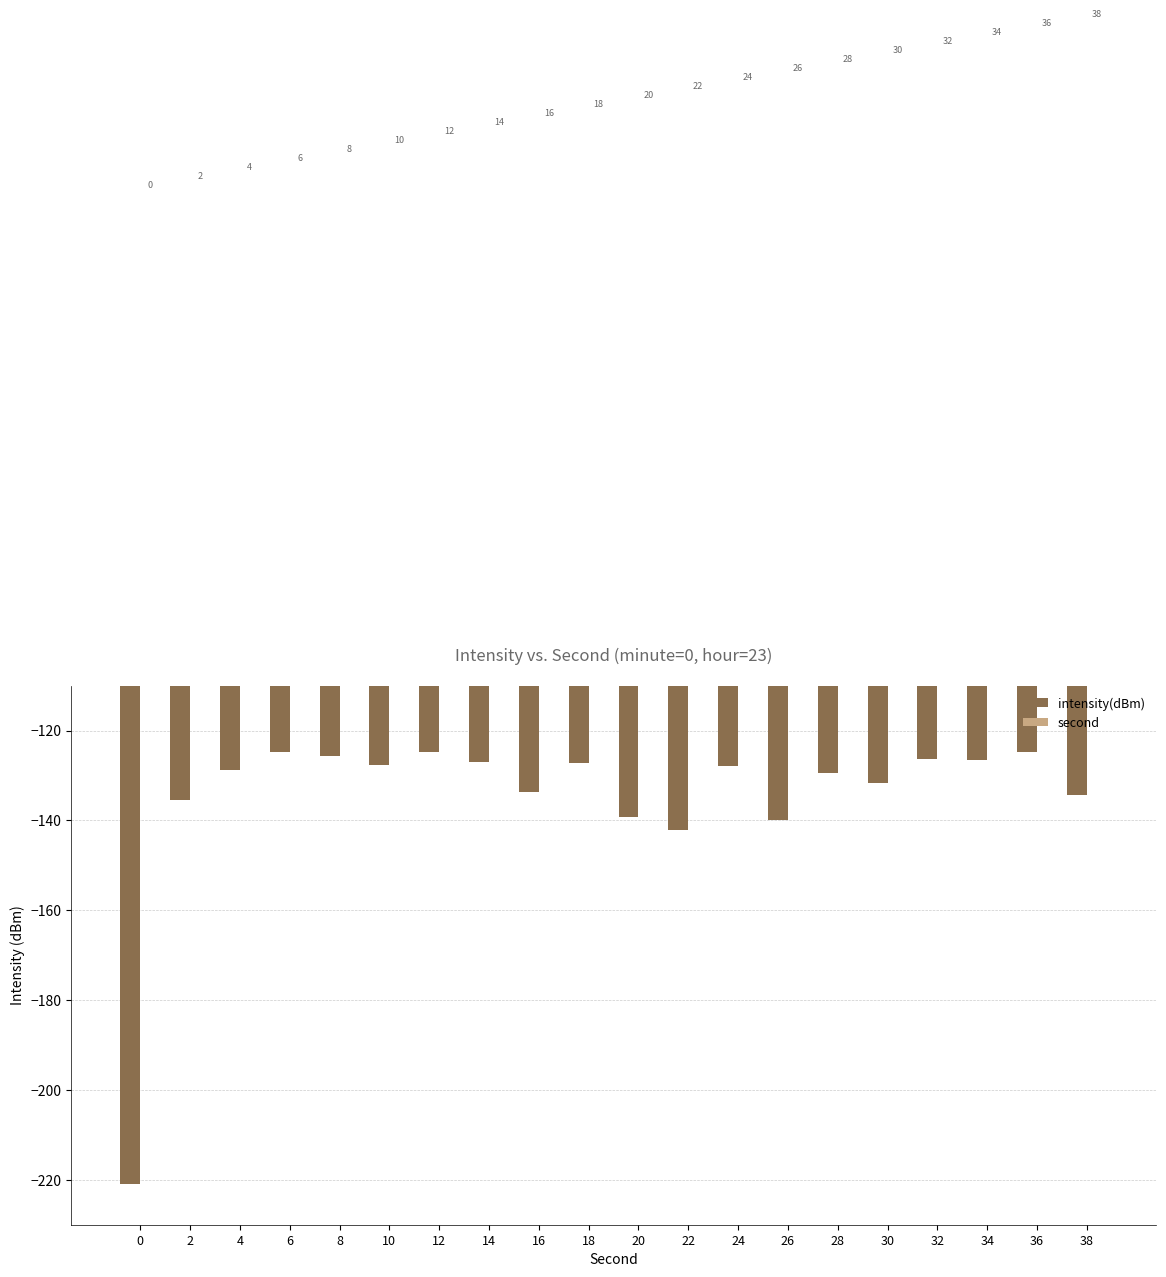

Which series has the widest spread of values?

intensity(dBm)